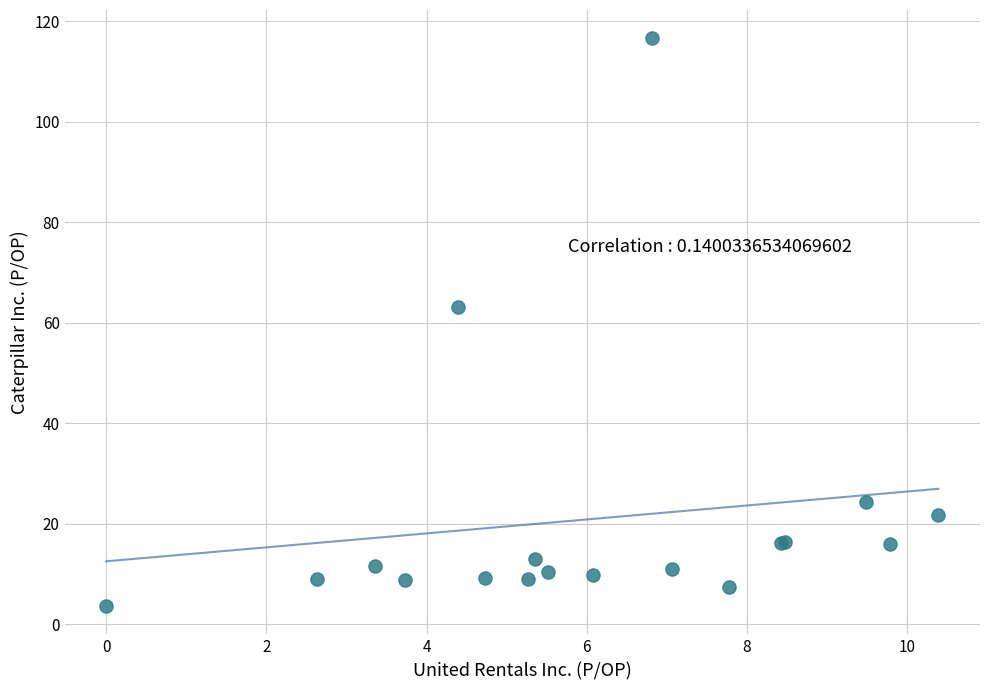

What Y value in the scatter plot is closest to 60?

63.1